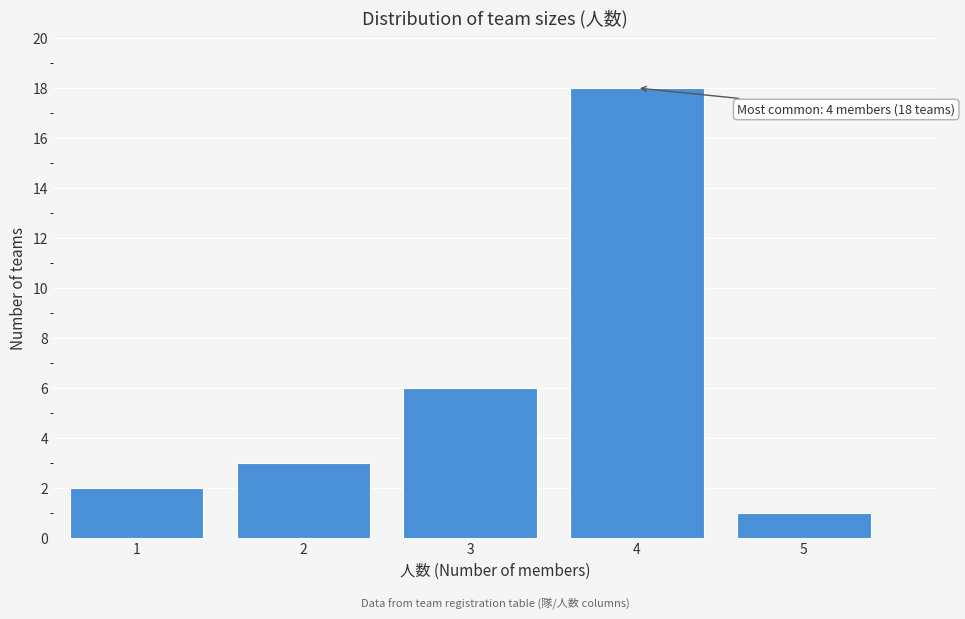

Over which range of the x-axis is the bar tallest?

3.5 to 4.5